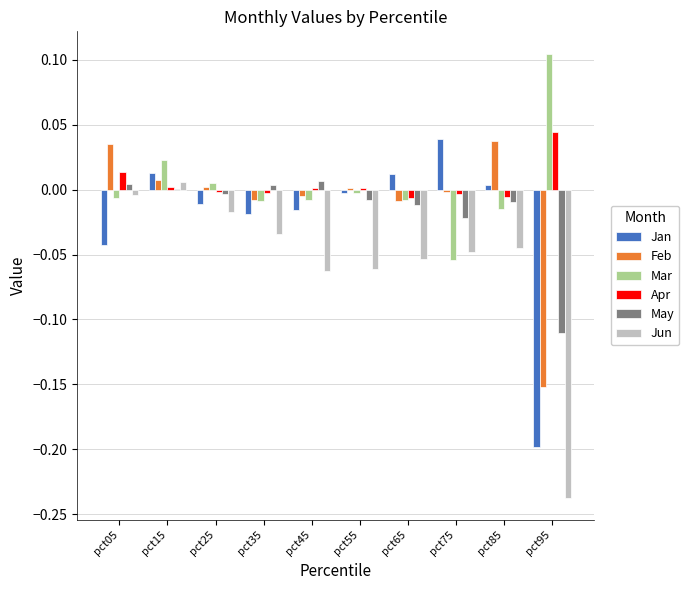

Which category has the highest value in the Jan series?

pct75